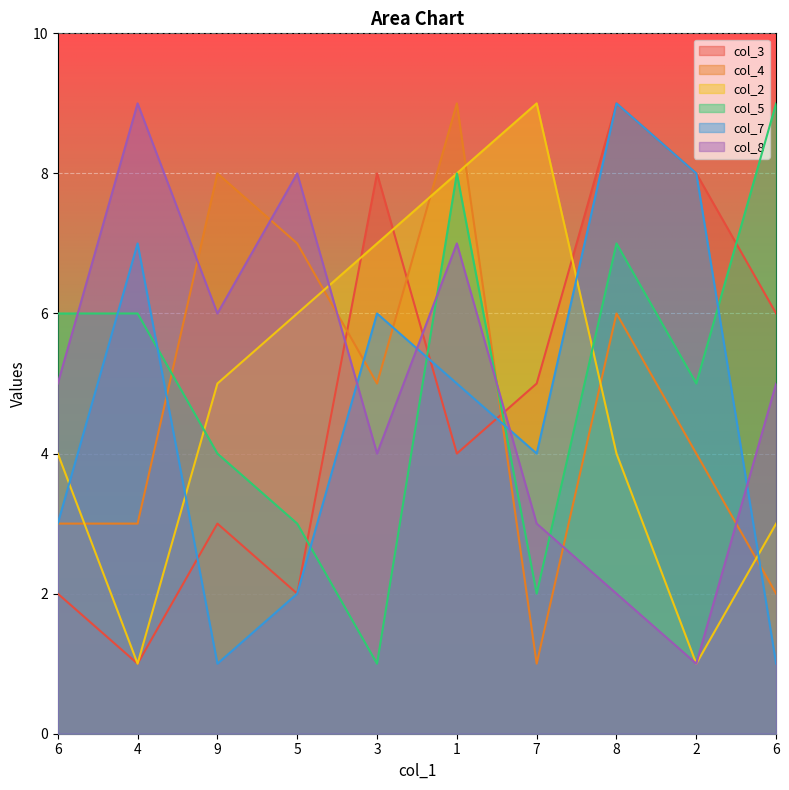

True or false: col_3 has a value of 8 at 3.

True